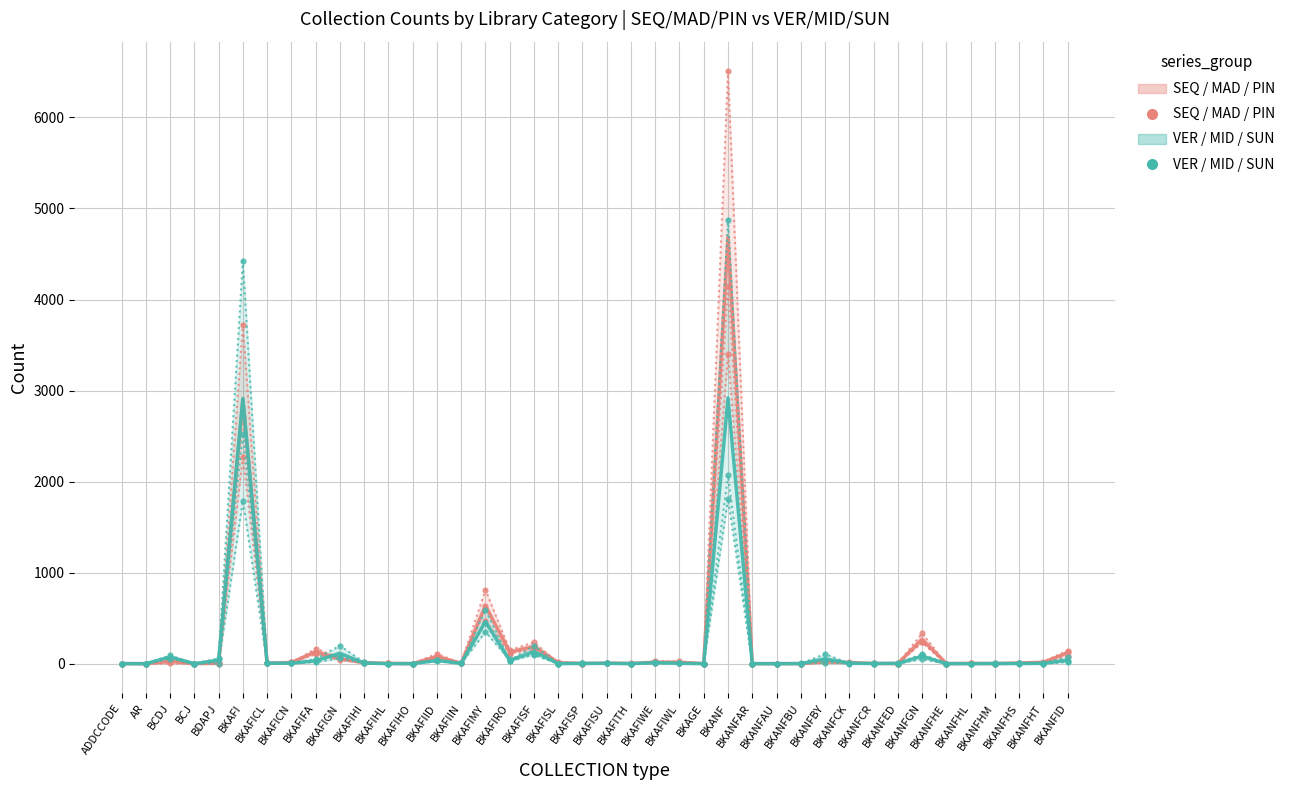

Rank the series by their average value, from highest to lowest.

SEQ/MAD/PIN, VER/MID/SUN